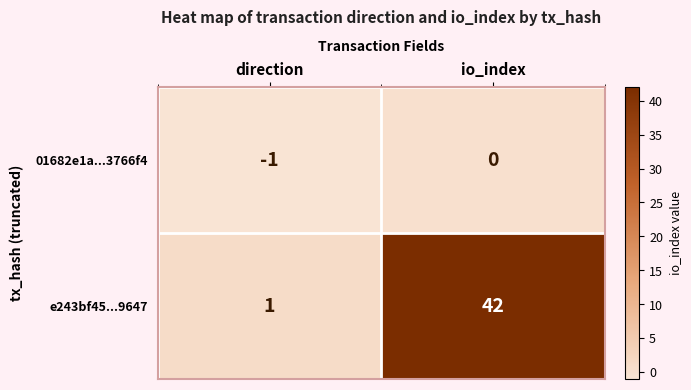

At which category is the sum across all series the highest?

io_index